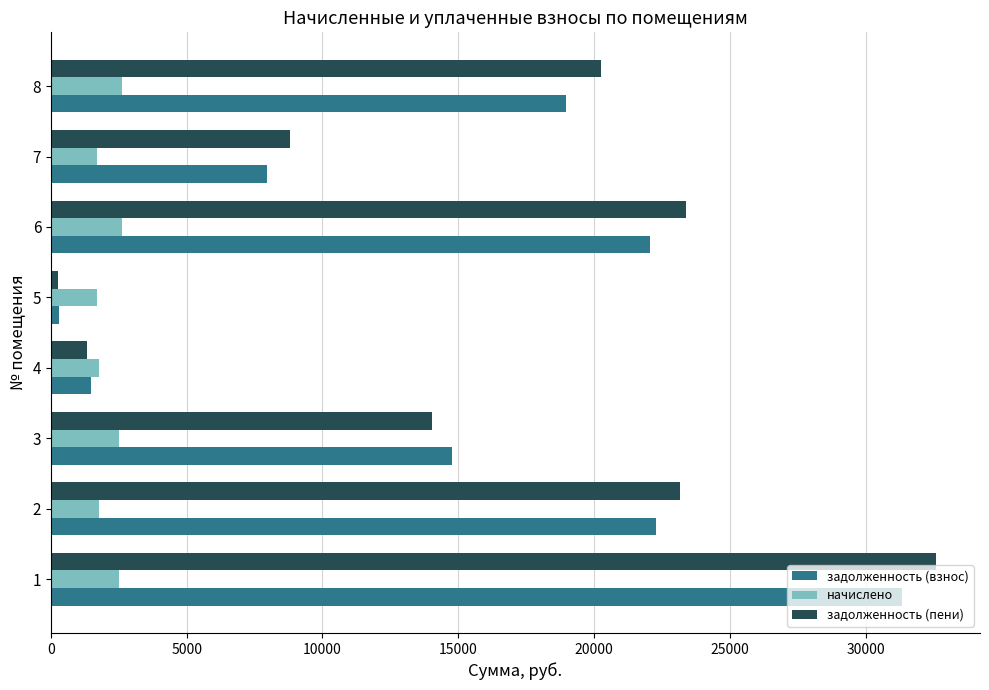

Rank the series by their maximum value, from highest to lowest.

задолженность (пени), задолженность (взнос), начислено